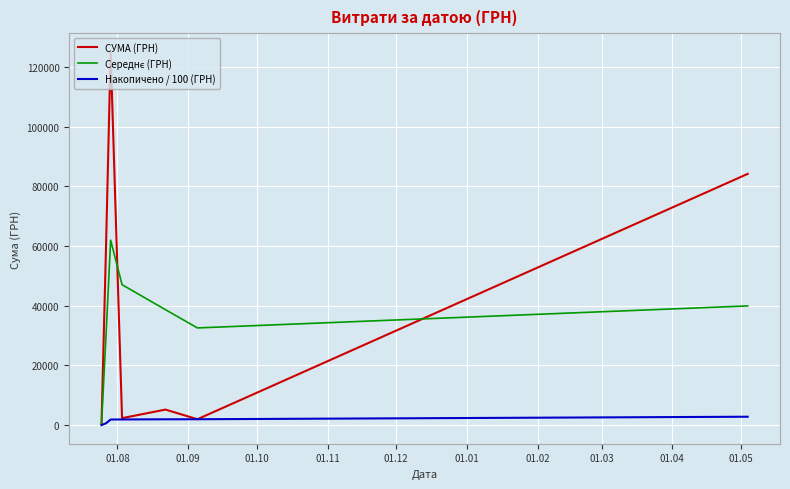

How many categories are shown in the chart?

7